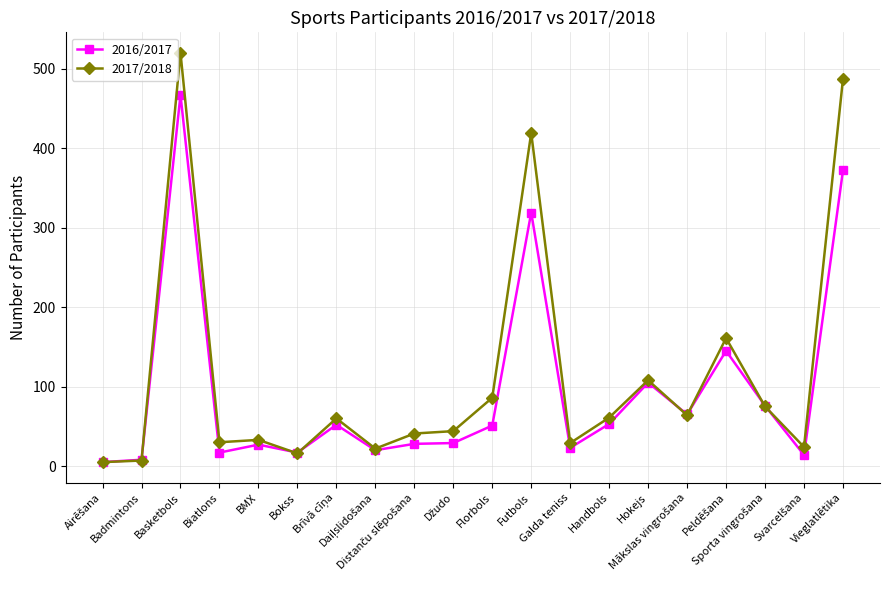

What position from the left is Bokss?

6